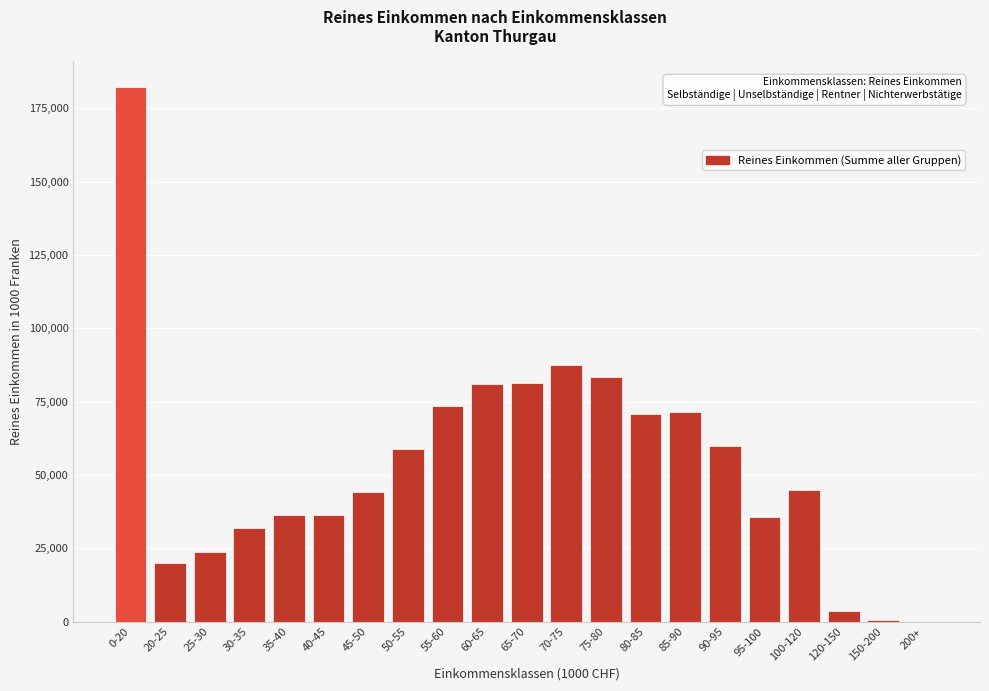

Where is the data nearest to the value 91091?

70-75